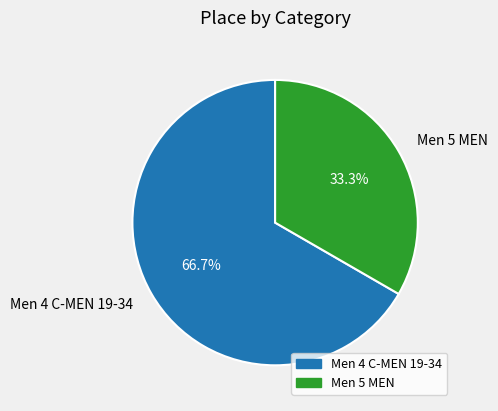

Is it true that Men 5 MEN is 45% of the pie?

False